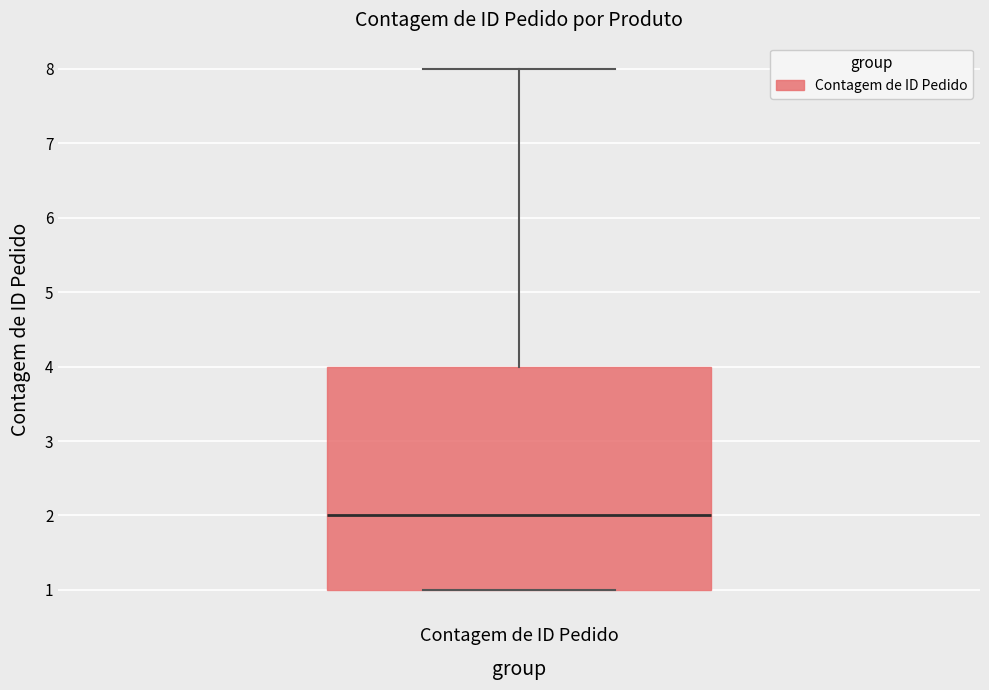

Read this box plot against the y-axis: the position of the median line, the range covered by the box, and the ends of both whiskers. The values are not printed on the chart, so give them approximately, as read against the axis.

median 2, box 1 to 4, whiskers 1 to 8